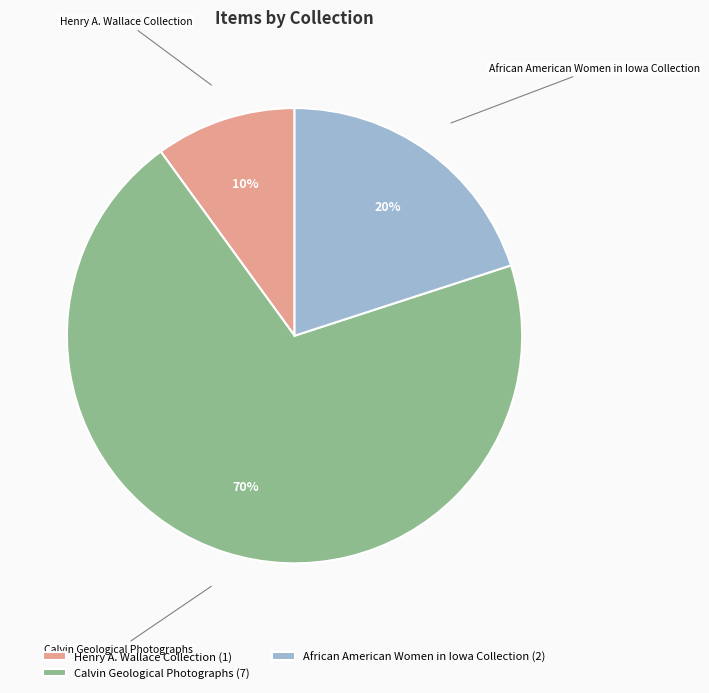

To the nearest percent, what is the average slice percentage?

33%